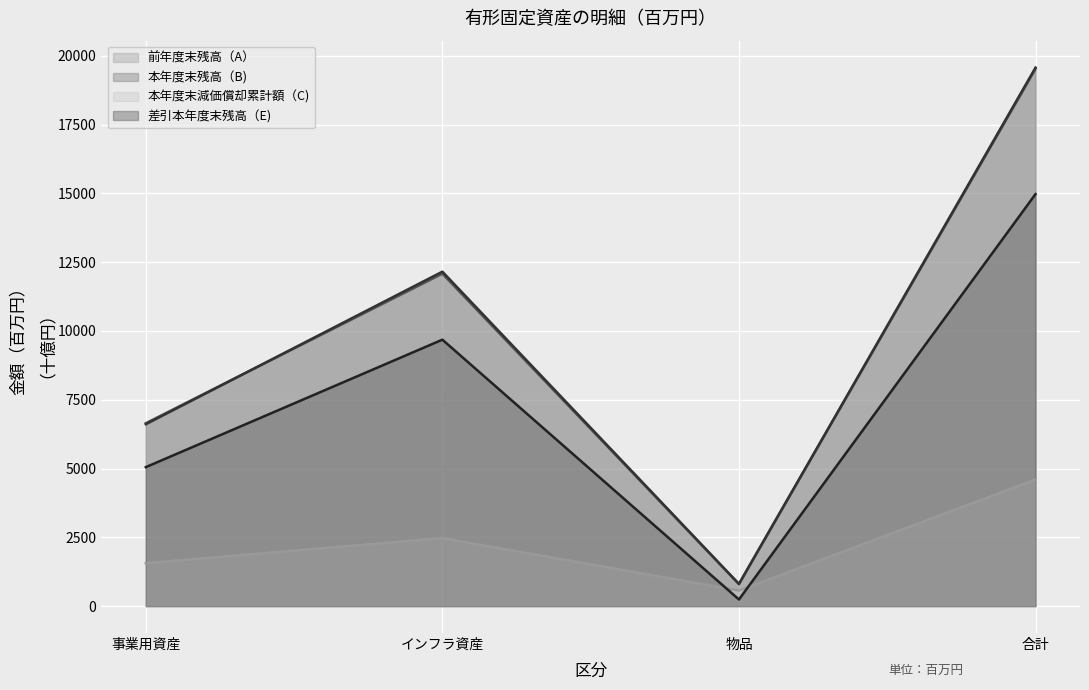

Is the value of 前年度末残高（A） at 事業用資産 greater than the value of 差引本年度末残高（E) at 物品?

Yes